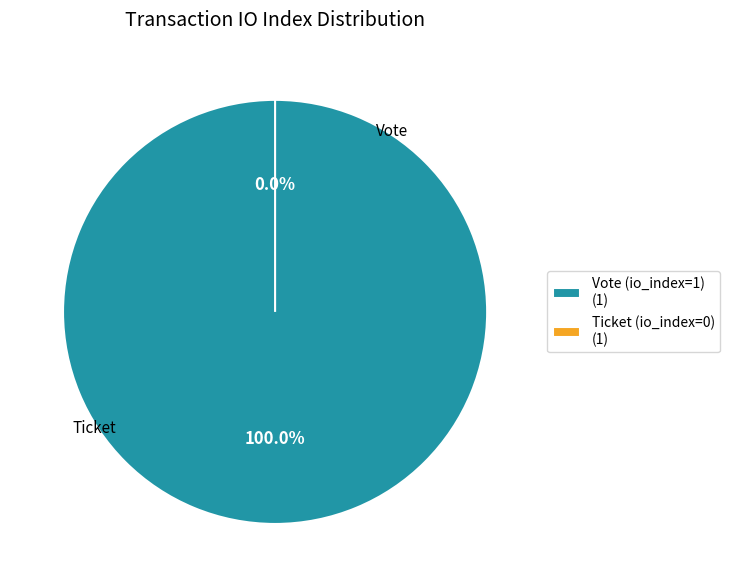

To the nearest percent, what is the average slice percentage?

50%